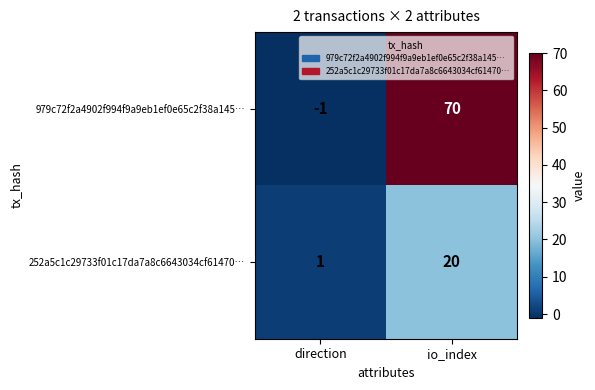

Which series has the largest range (max minus min)?

979c72f2a4902f994f9a9eb1ef0e65c2f38a145…